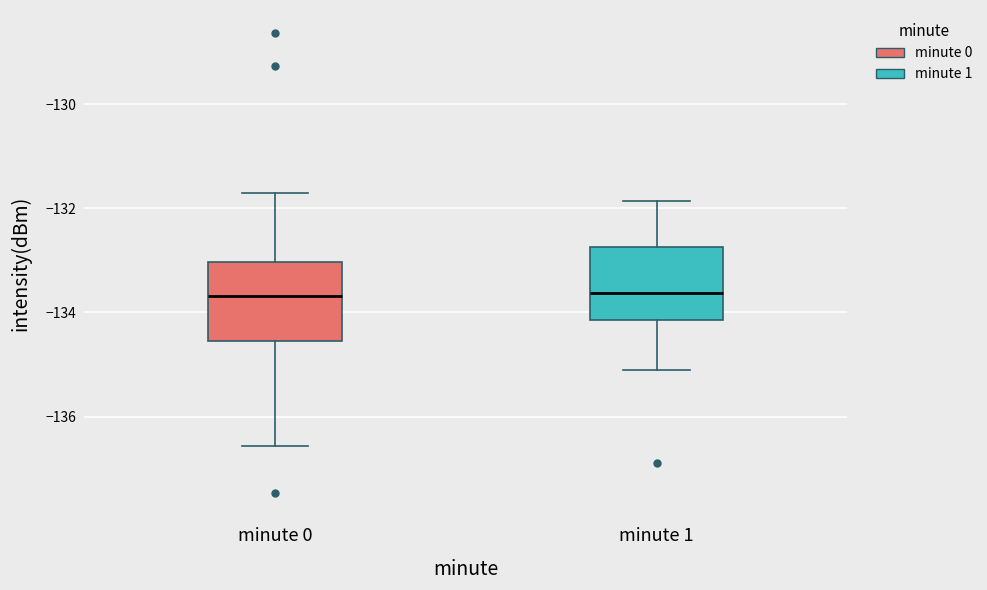

Where does the median line of the box for minute 0 sit on the y-axis? The values are not printed on the chart, so give them approximately, as read against the axis.

-133.6